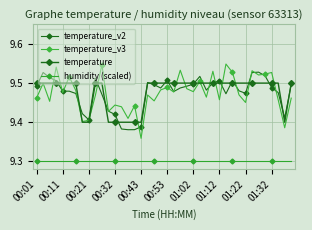

Is this an area chart (filled region under the line)?

No